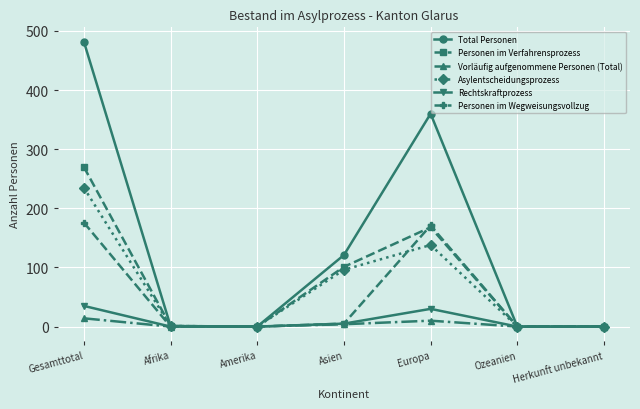

What is the spread (max minus min) of values at Gesamttotal?

468